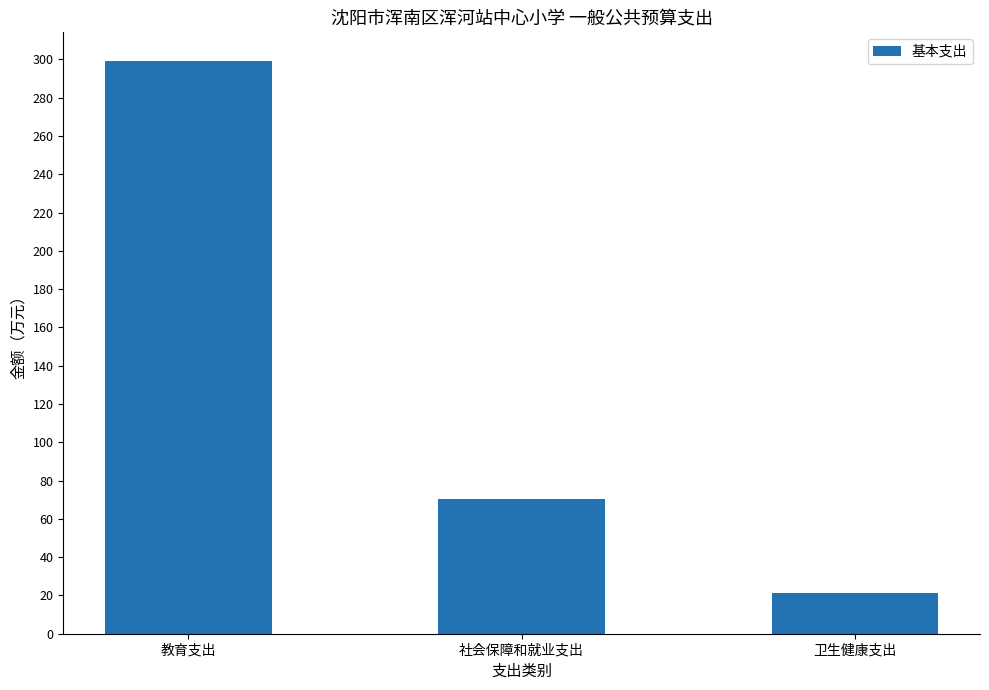

What value does the data have at 教育支出?

299.2